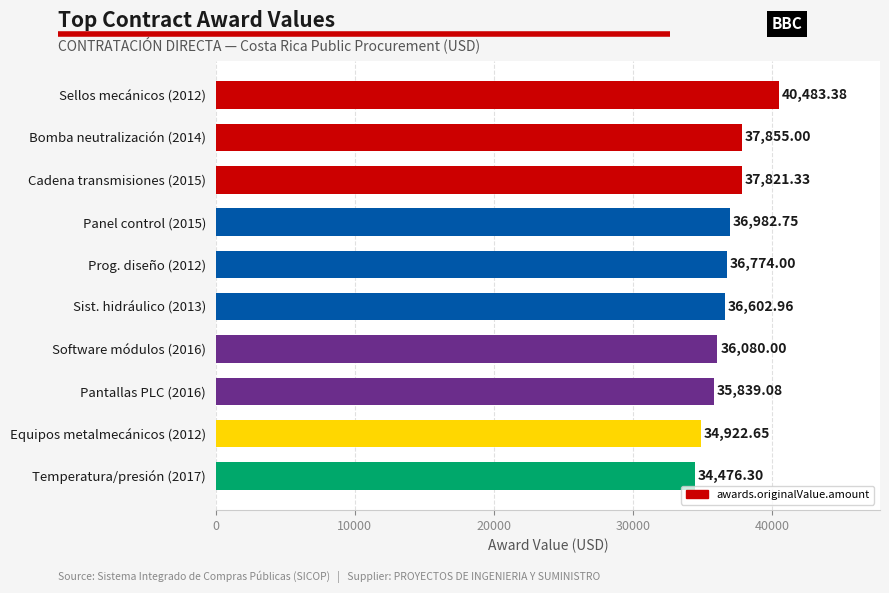

How many categories are shown in the chart?

10